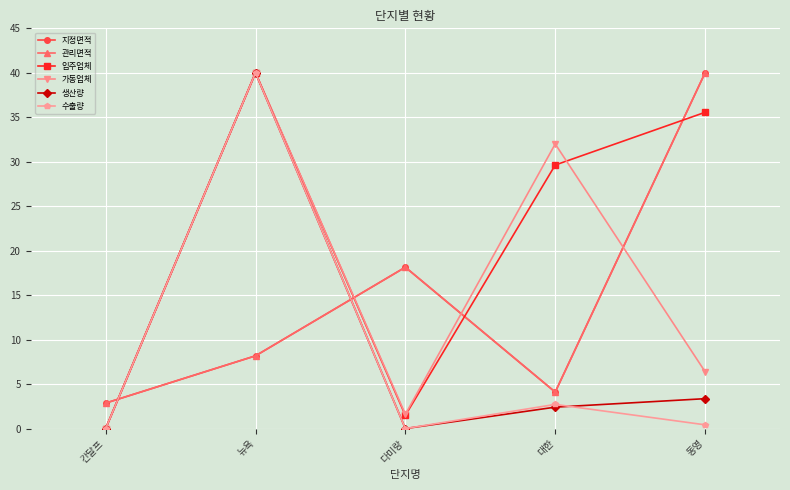

True or false: 지정면적 has more than 0 interior local peaks.

True